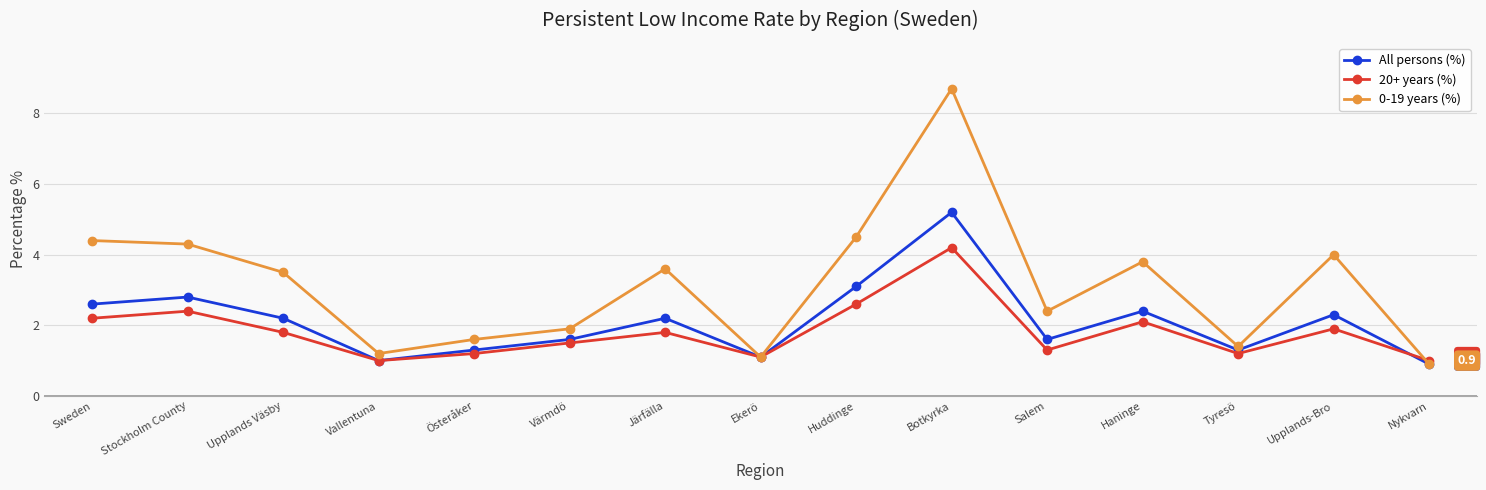

Rank the series by their maximum value, from highest to lowest.

0-19 years (%), All persons (%), 20+ years (%)